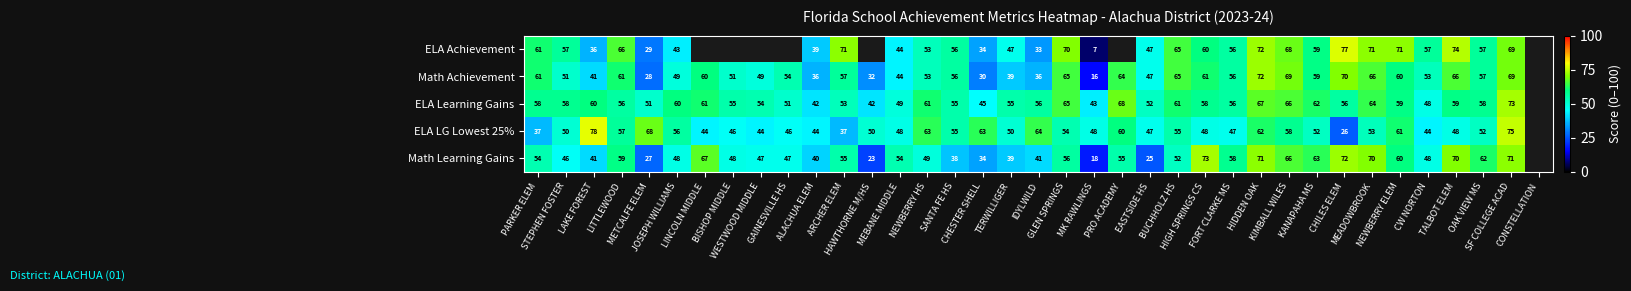

Which has a higher value, FORT CLARKE MS or NEWBERRY ELEM?

NEWBERRY ELEM